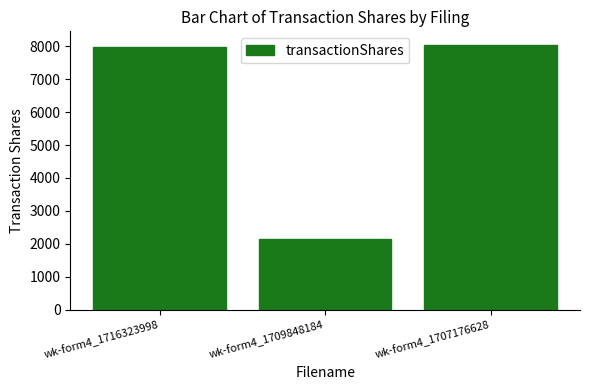

Rank the categories by value from lowest to highest.

wk-form4_1709848184, wk-form4_1716323998, wk-form4_1707176628